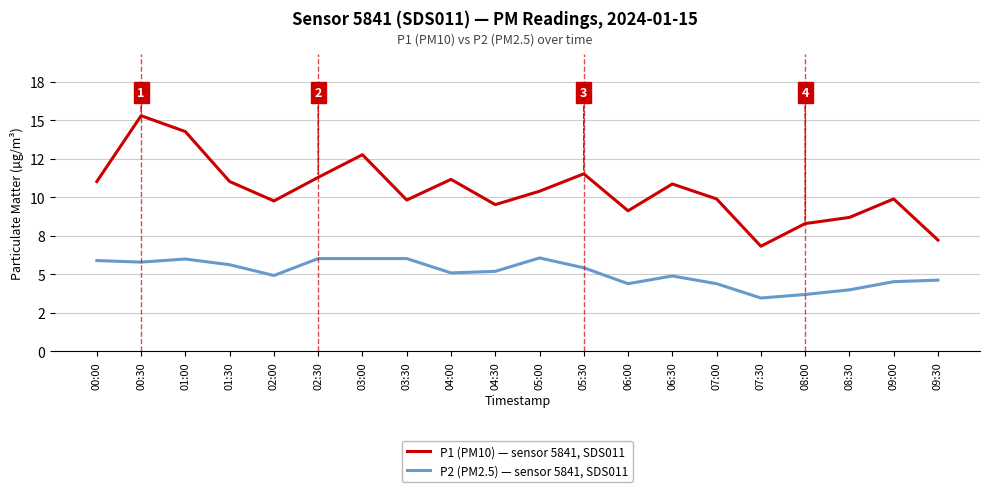

At 01:30, list the series in order from smallest to largest.

P2 (PM2.5) — sensor 5841, SDS011, P1 (PM10) — sensor 5841, SDS011